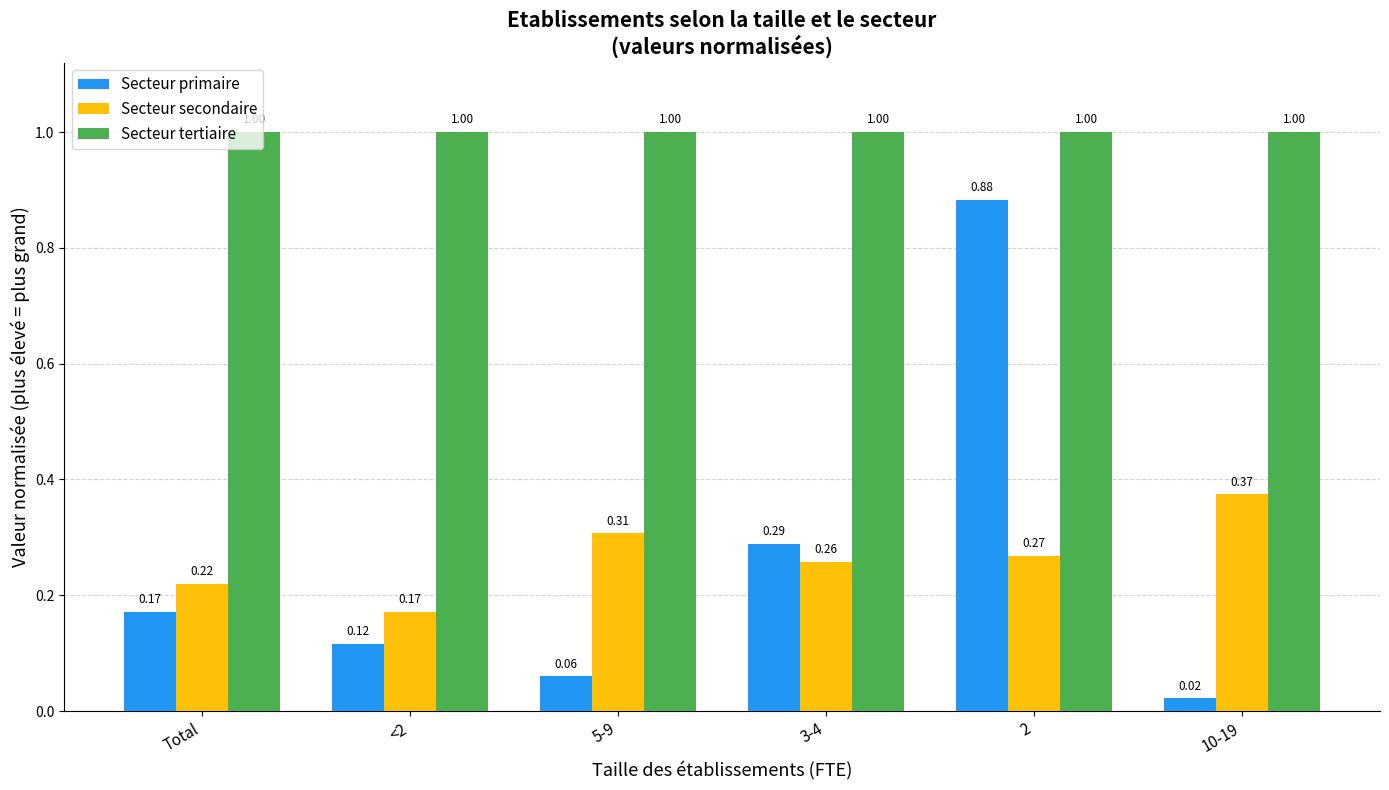

Which series changed the most between <2 and 3-4?

Secteur primaire